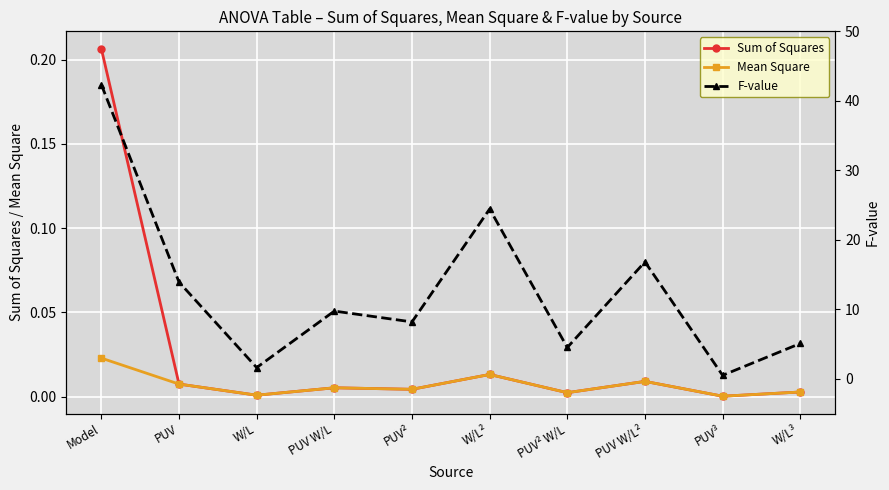

Reading left to right, list all the values displayed in this chart.

Sum of Squares: 0.2	0.0	0.0	0.0	0.0	0.0	0.0	0.0	0.0	0.0
Mean Square: 0.0	0.0	0.0	0.0	0.0	0.0	0.0	0.0	0.0	0.0
F-value: 42.3	13.9	1.6	9.8	8.2	24.4	4.5	16.8	0.5	5.1